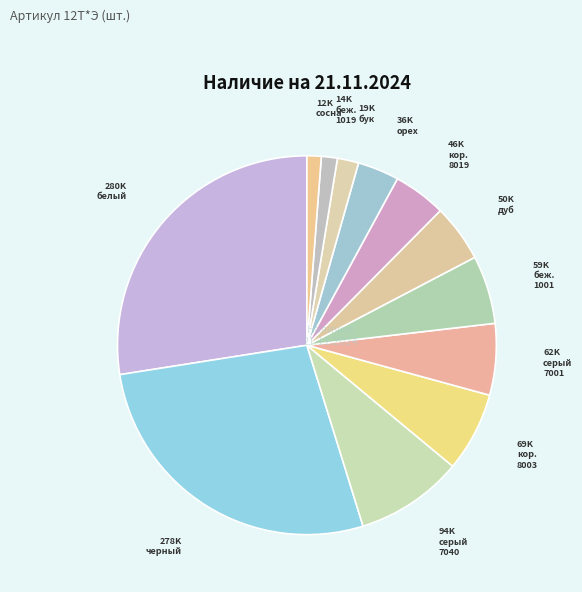

Count the number of slices in the pie.

12